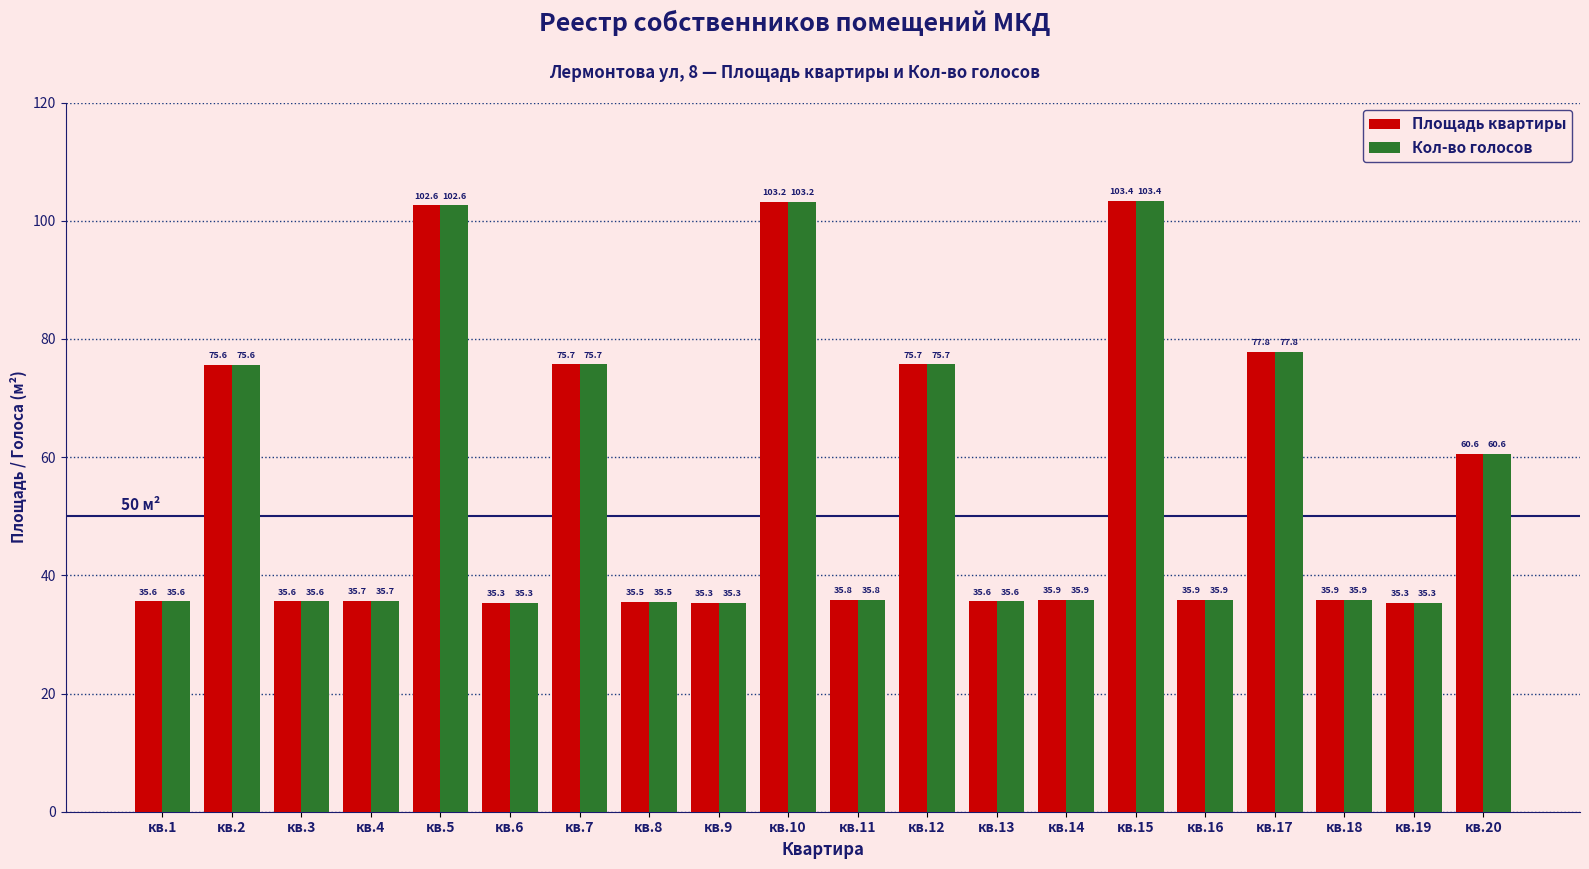

What is the maximum value for Кол-во голосов?

103.4